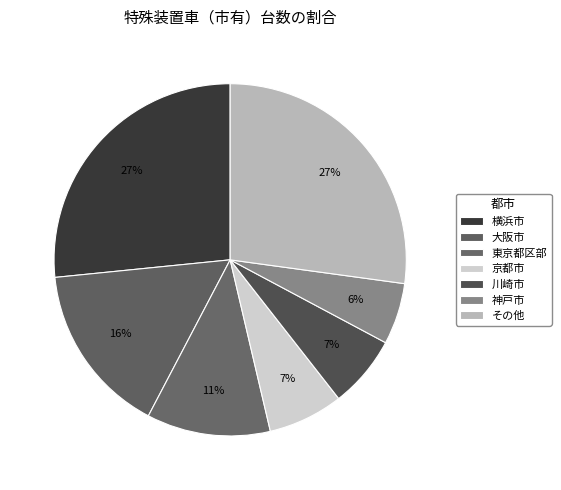

What percentage is the 川崎市 slice, to the nearest percent?

7%